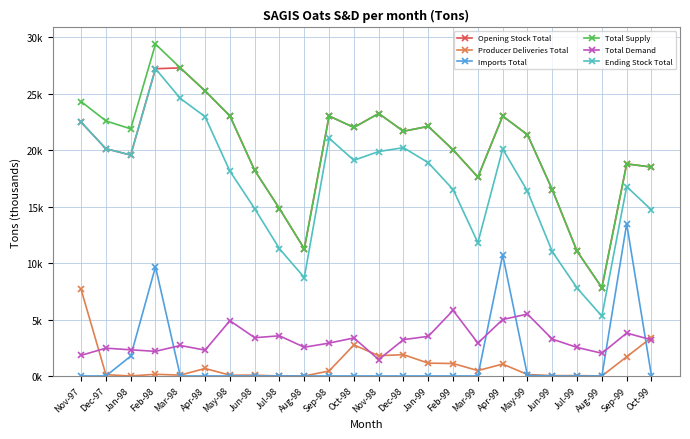

The value of Imports Total at Apr-99 is 18.6. True or false?

False